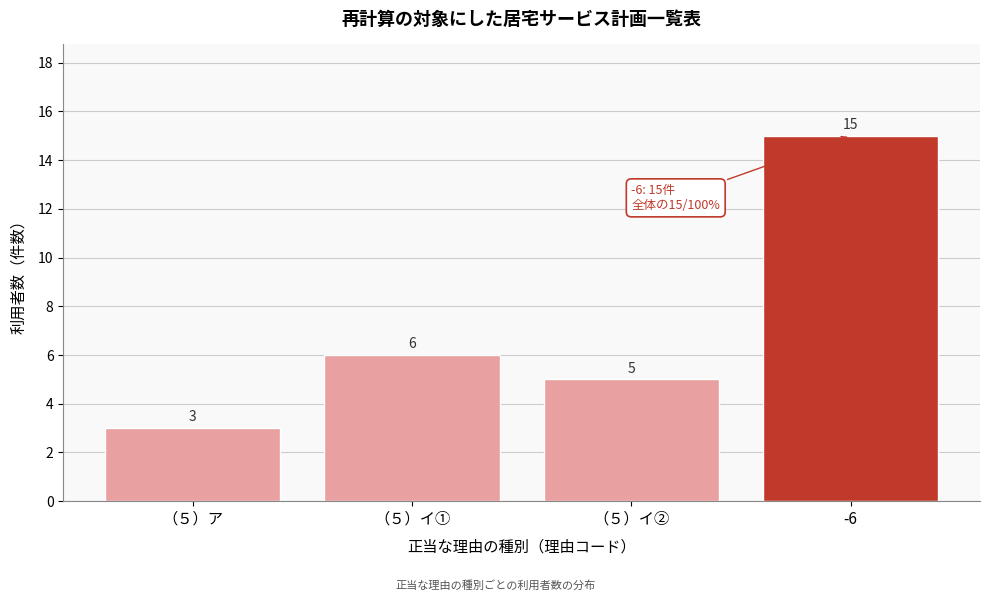

Reading left to right, transcribe all the data shown in this chart.

3	6	5	15